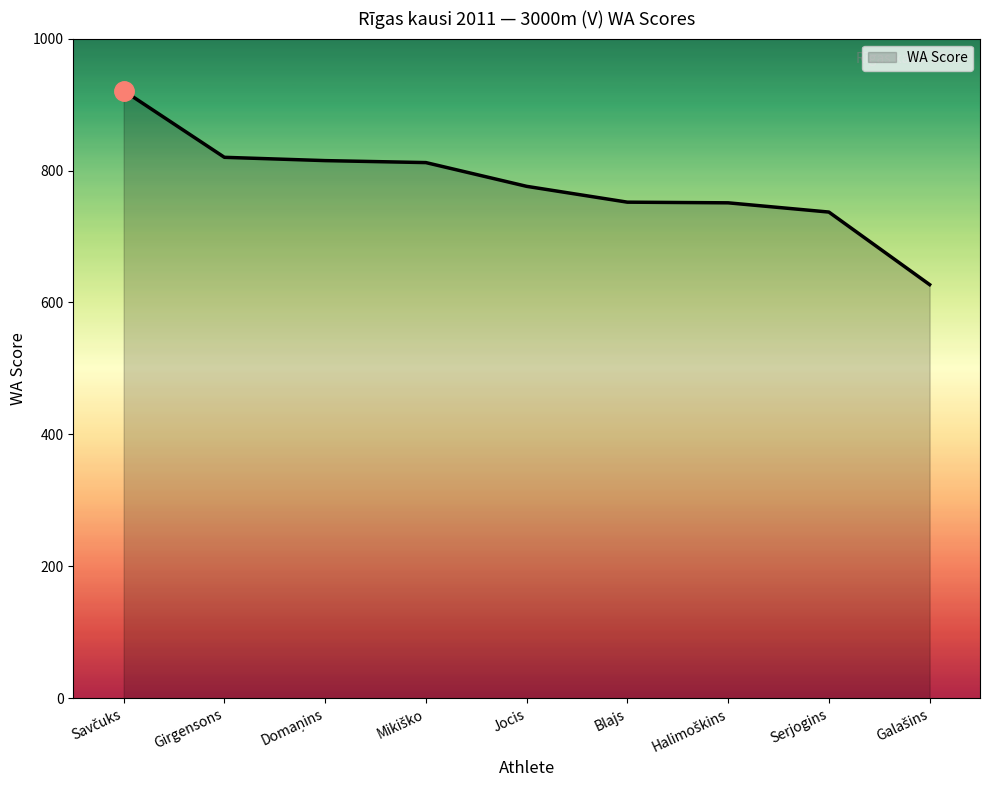

What is the maximum value shown in the chart?

921